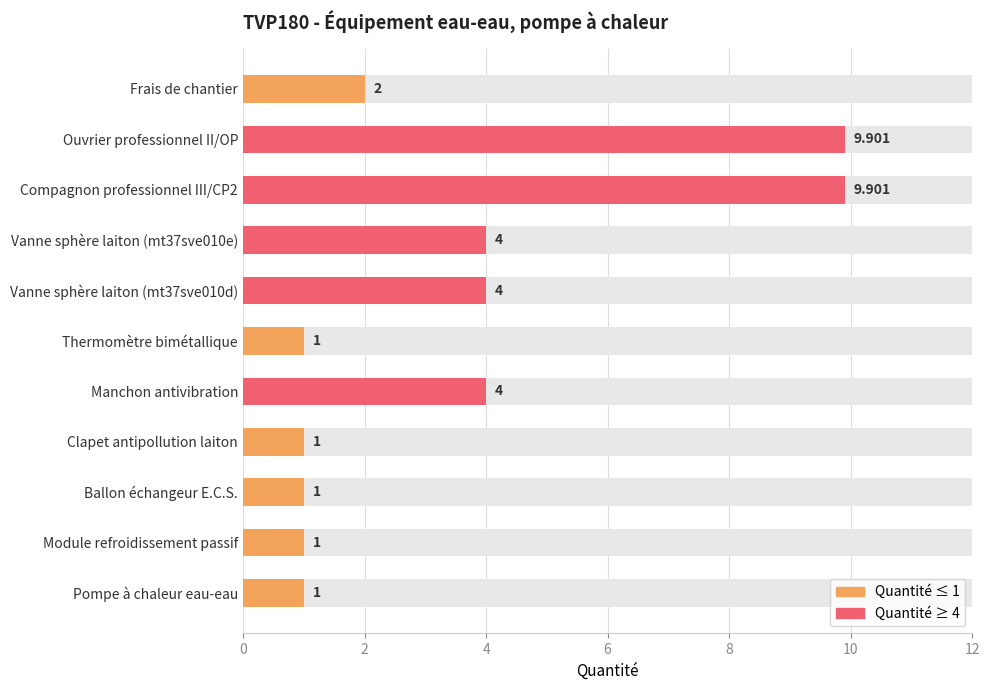

What is the label of the 10th bar from the right?

Module refroidissement passif